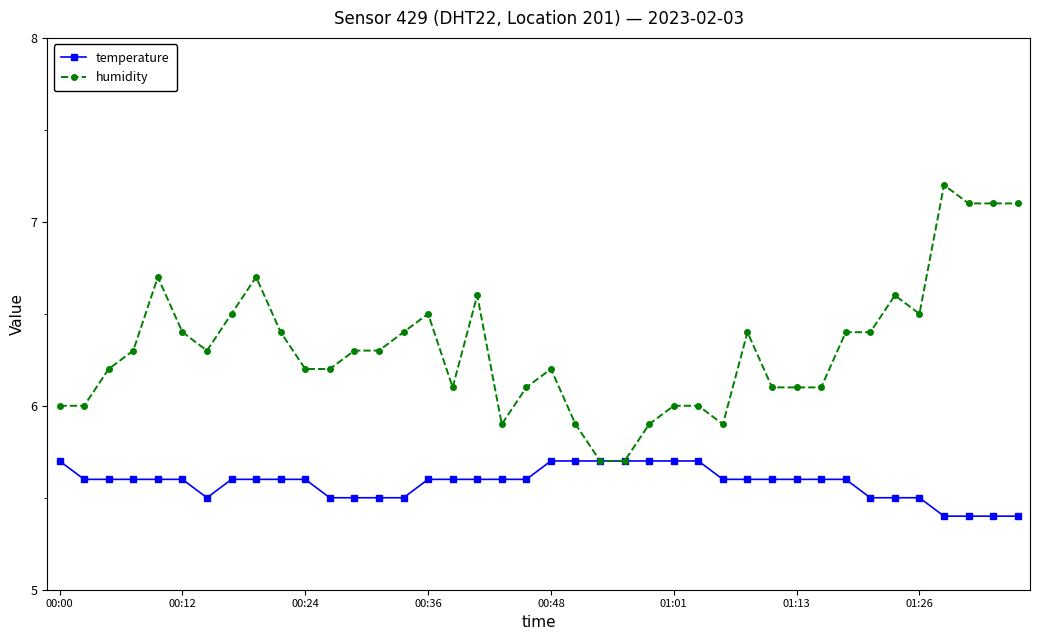

What is the difference between the second highest and second lowest values in the humidity series?

1.4